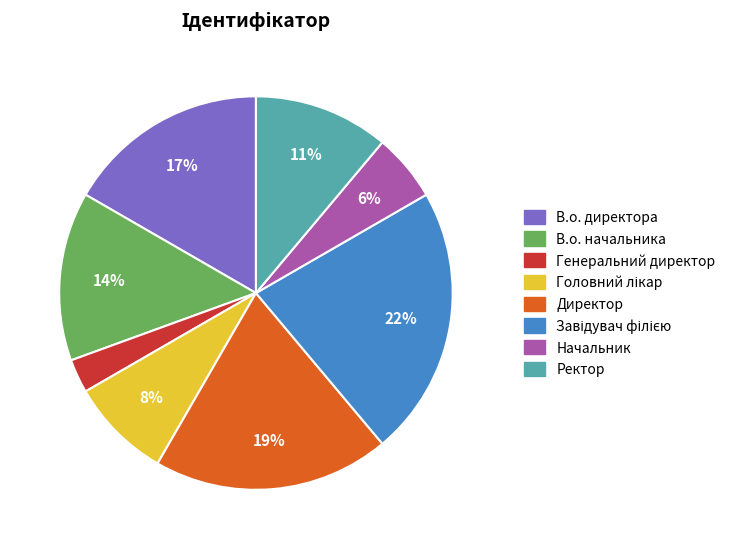

Does any single category account for the majority?

No